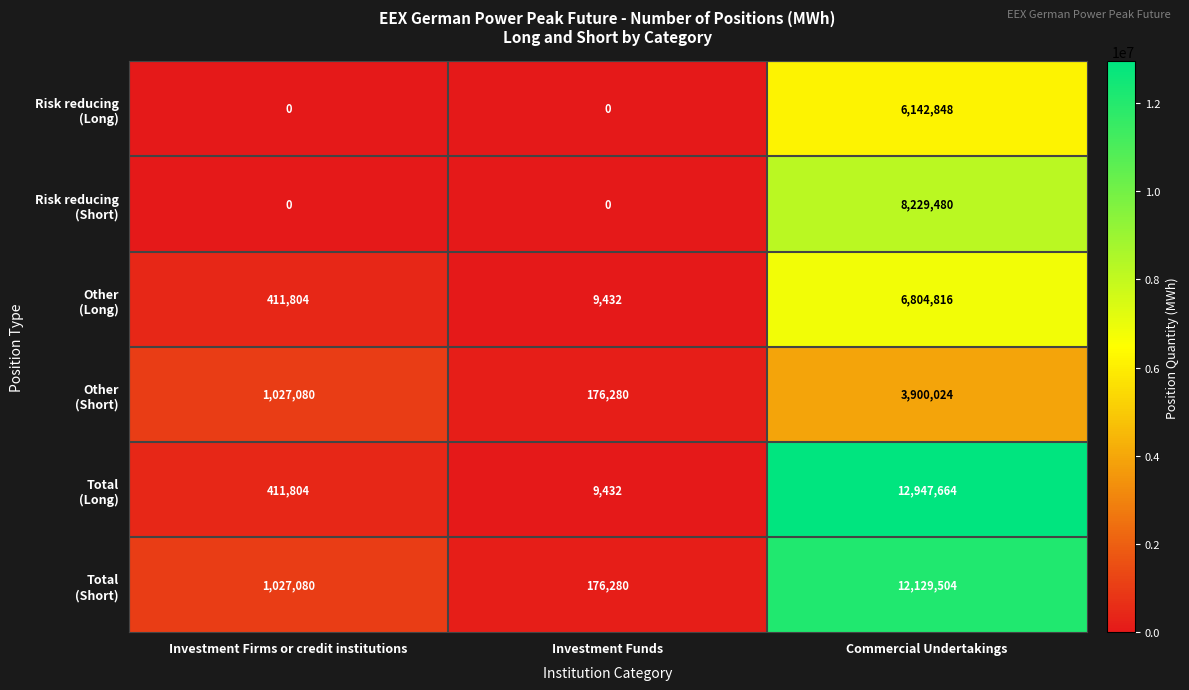

What is the spread (max minus min) of values at Investment Firms or credit institutions?

1027080